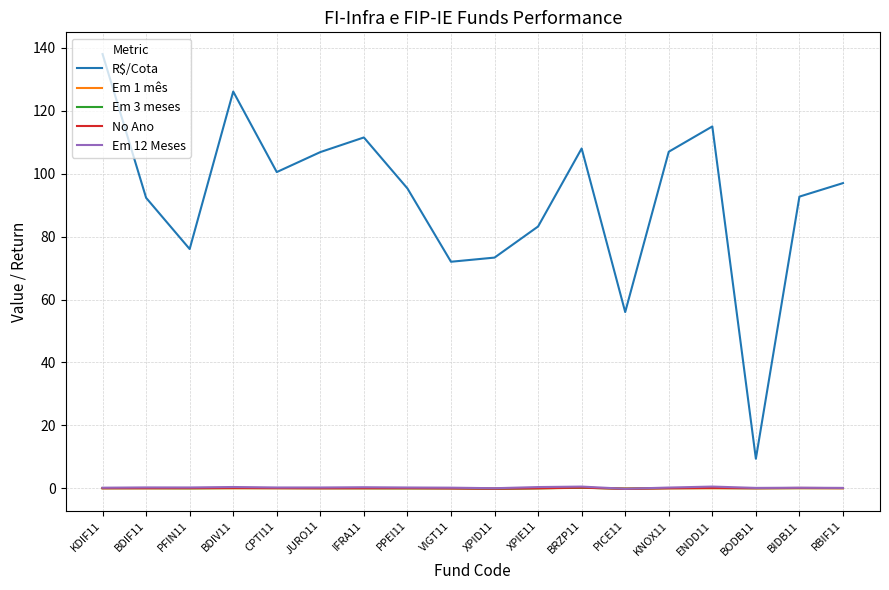

Which series has the widest spread of values?

R$/Cota